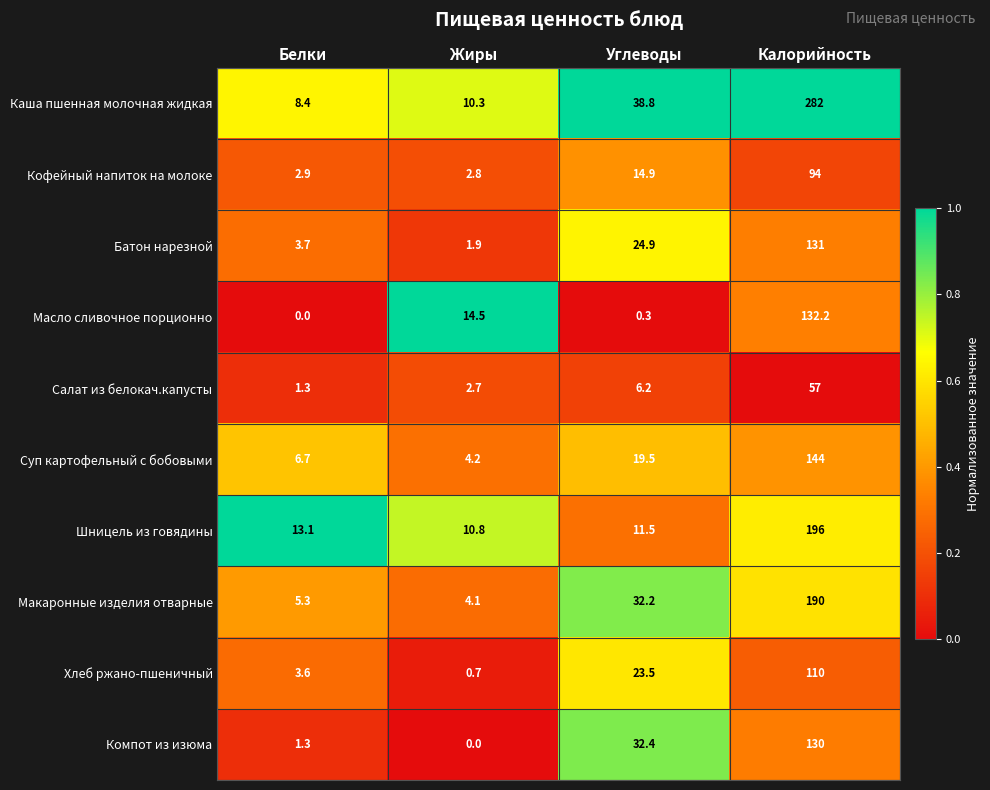

Which category has the lowest value in the Кофейный напиток на молоке series?

Жиры